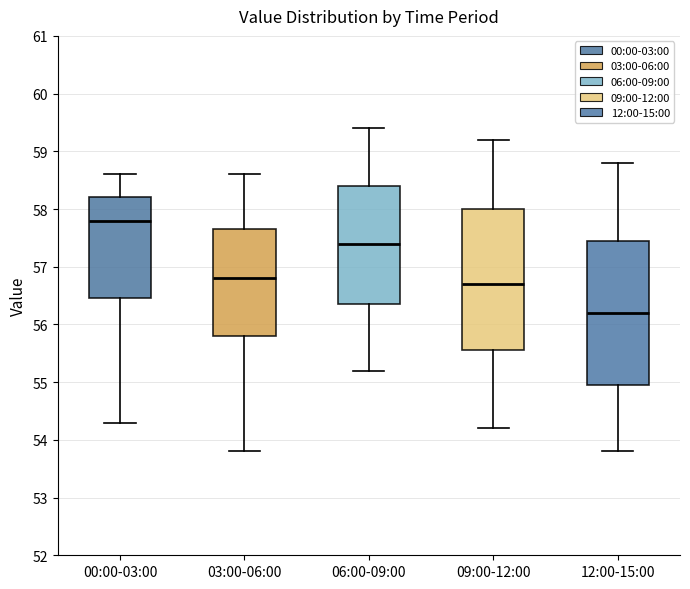

Which box's median line is the lowest?

12:00-15:00